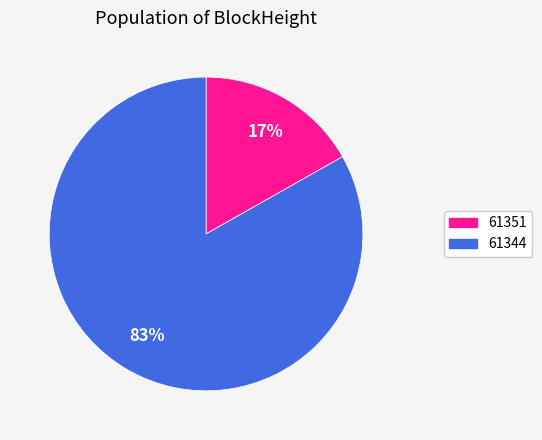

To the nearest percent, what is the difference between the largest and smallest slice percentages?

66%